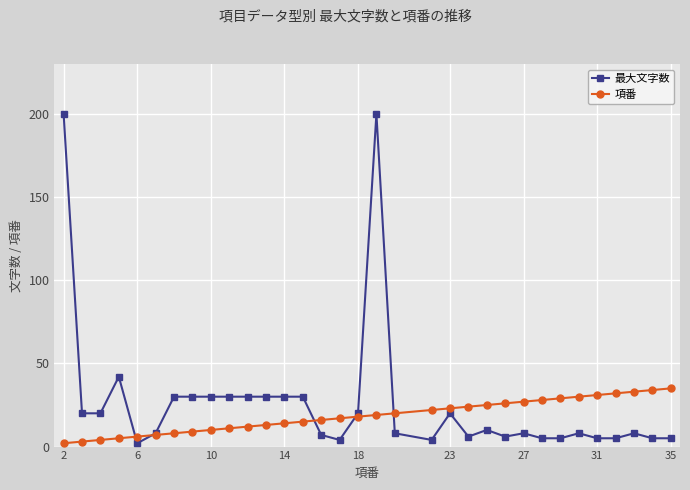

What is the maximum value for 最大文字数?

200